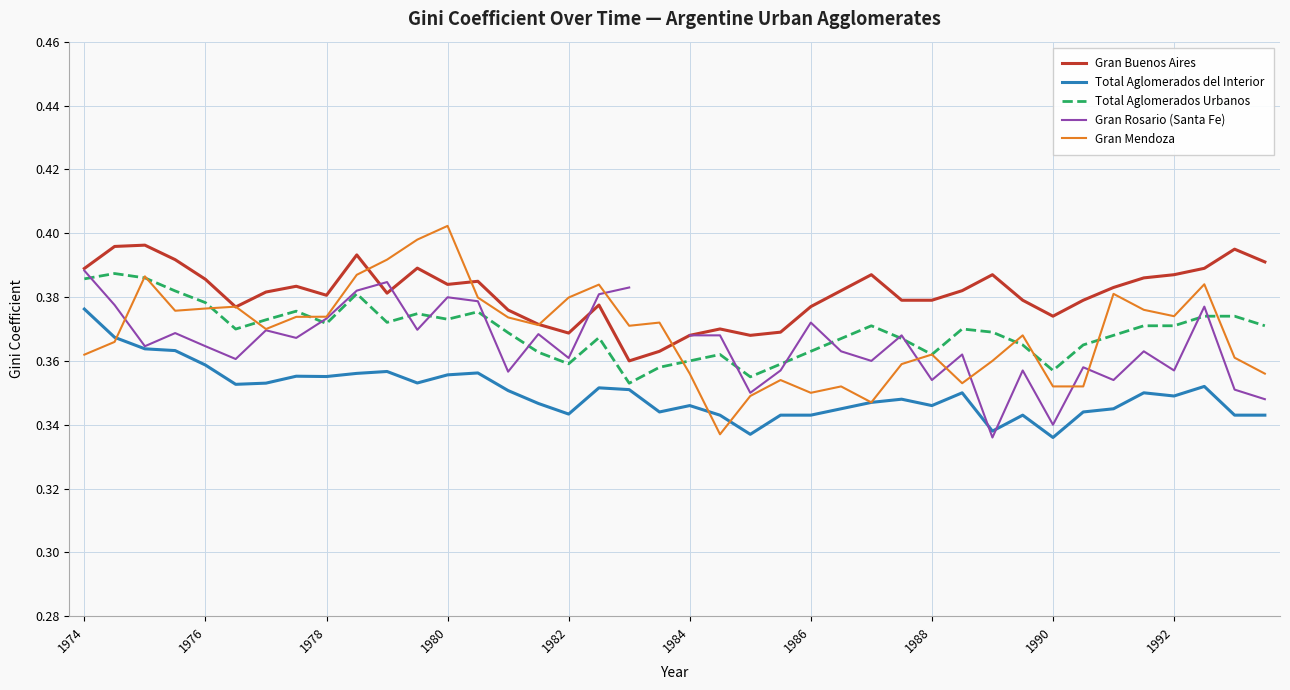

What are all the series names shown in the legend?

Gran Buenos Aires, Total Aglomerados del Interior, Total Aglomerados Urbanos, Gran Rosario (Santa Fe), Gran Mendoza